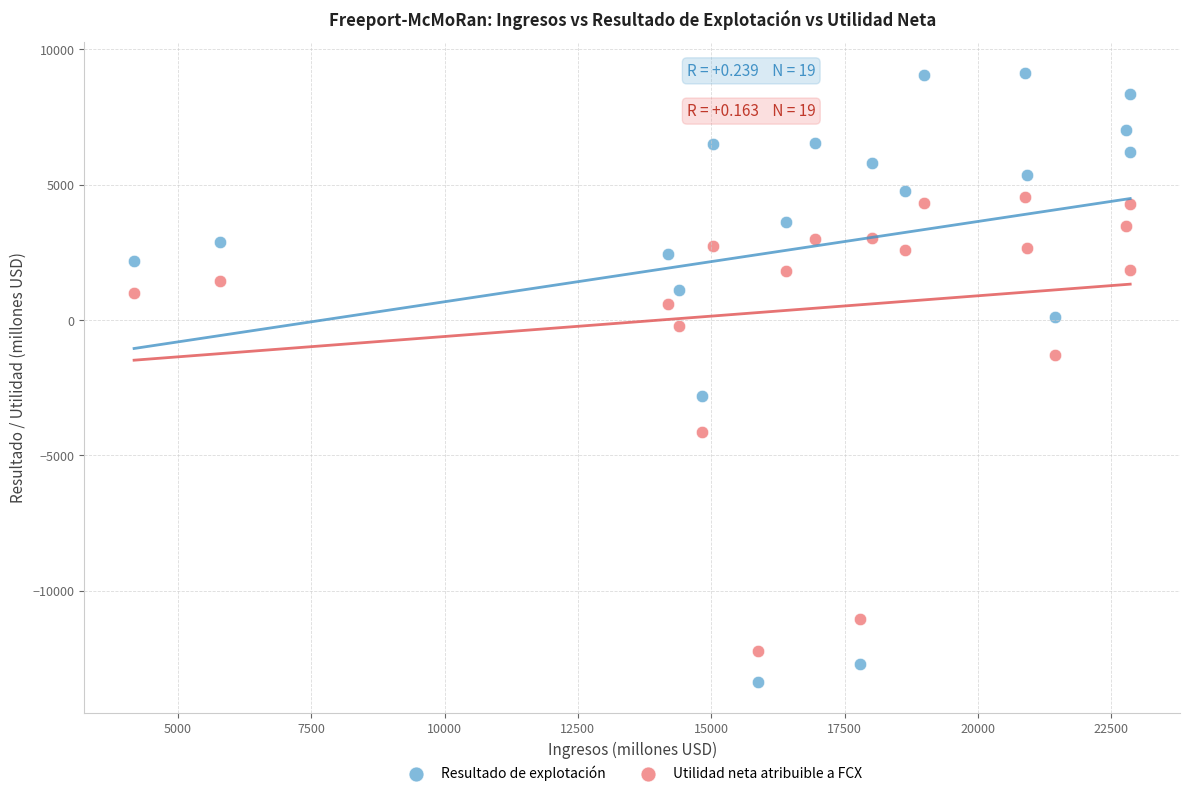

Which series has the widest spread of Y values?

Resultado de explotación